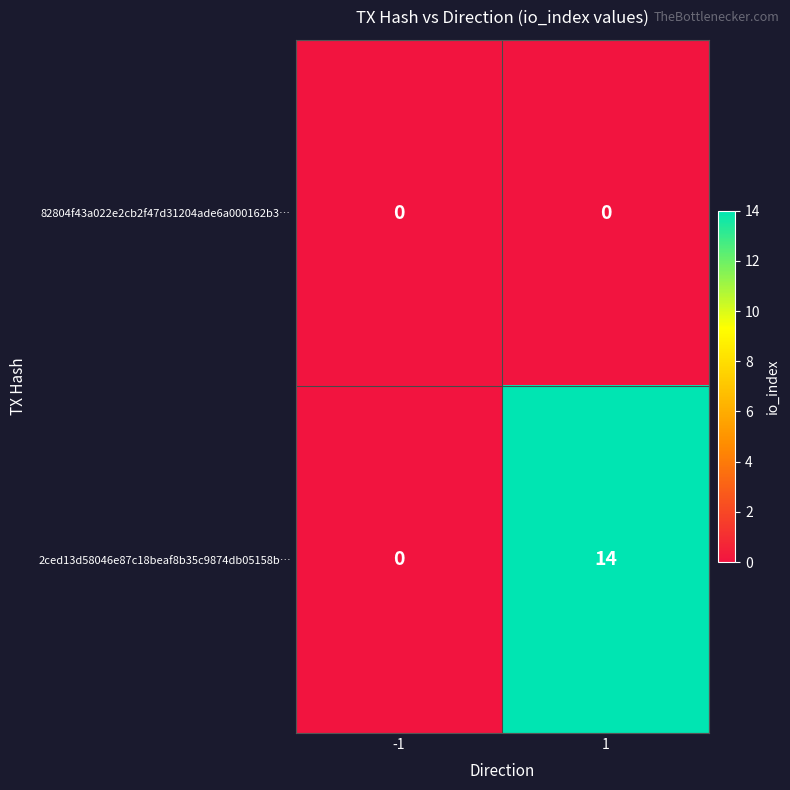

Which series changed the most between -1 and 1?

2ced13d58046e87c18beaf8b35c9874db05158b…